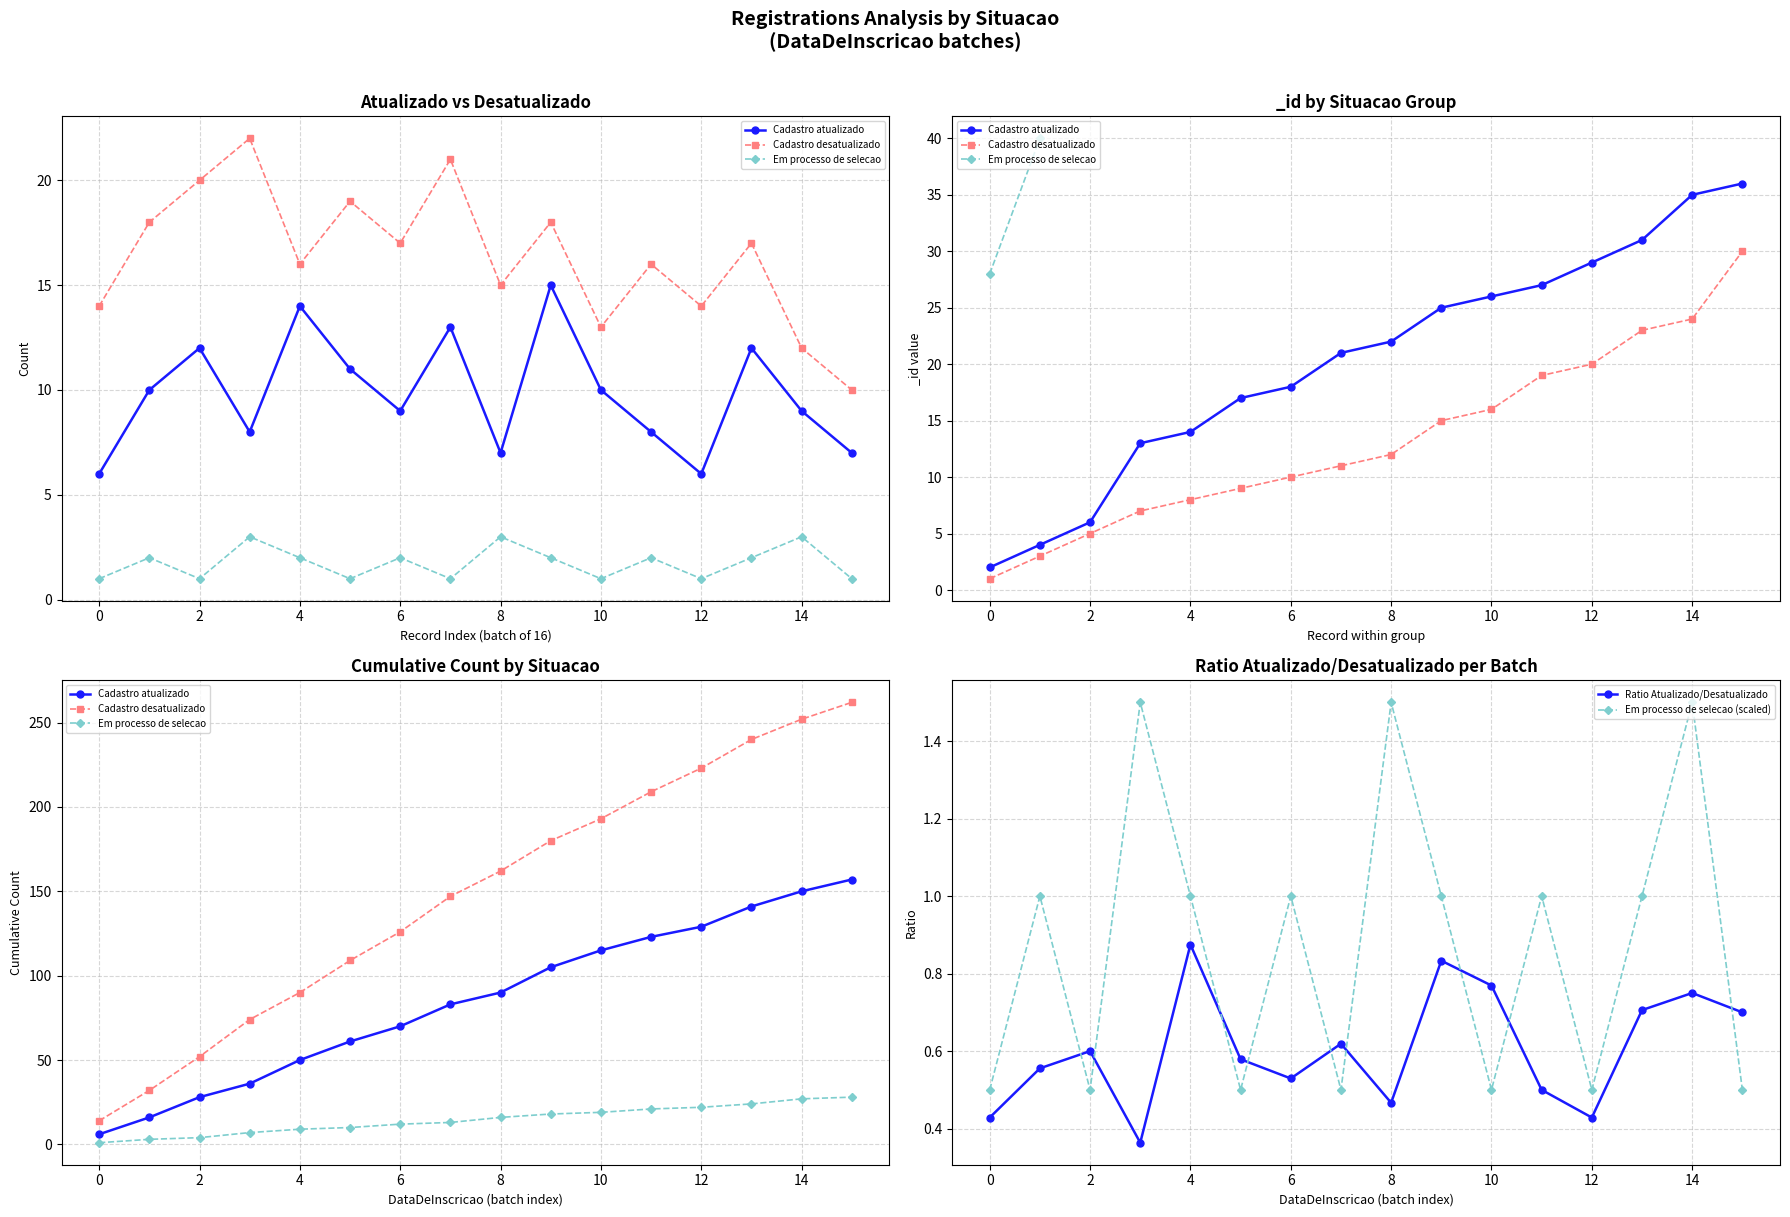

True or false: Em processo de selecao (scaled) and Cadastro atualizado intersect in this chart.

False